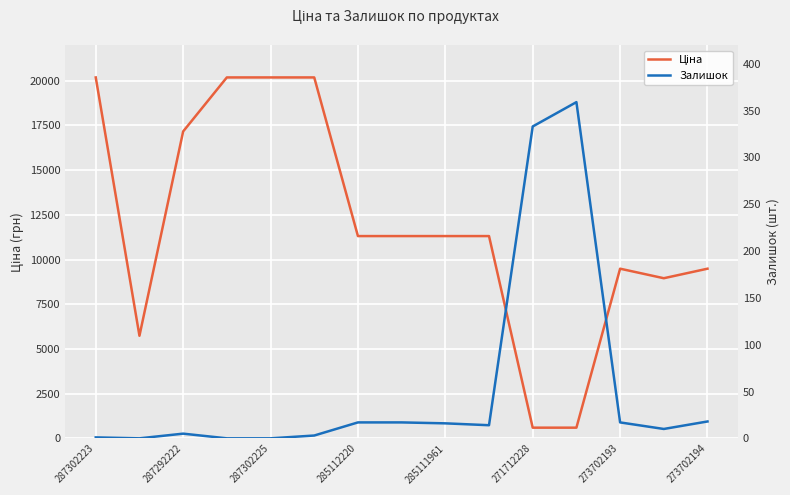

What is the sum of all Ціна values?

178020.1